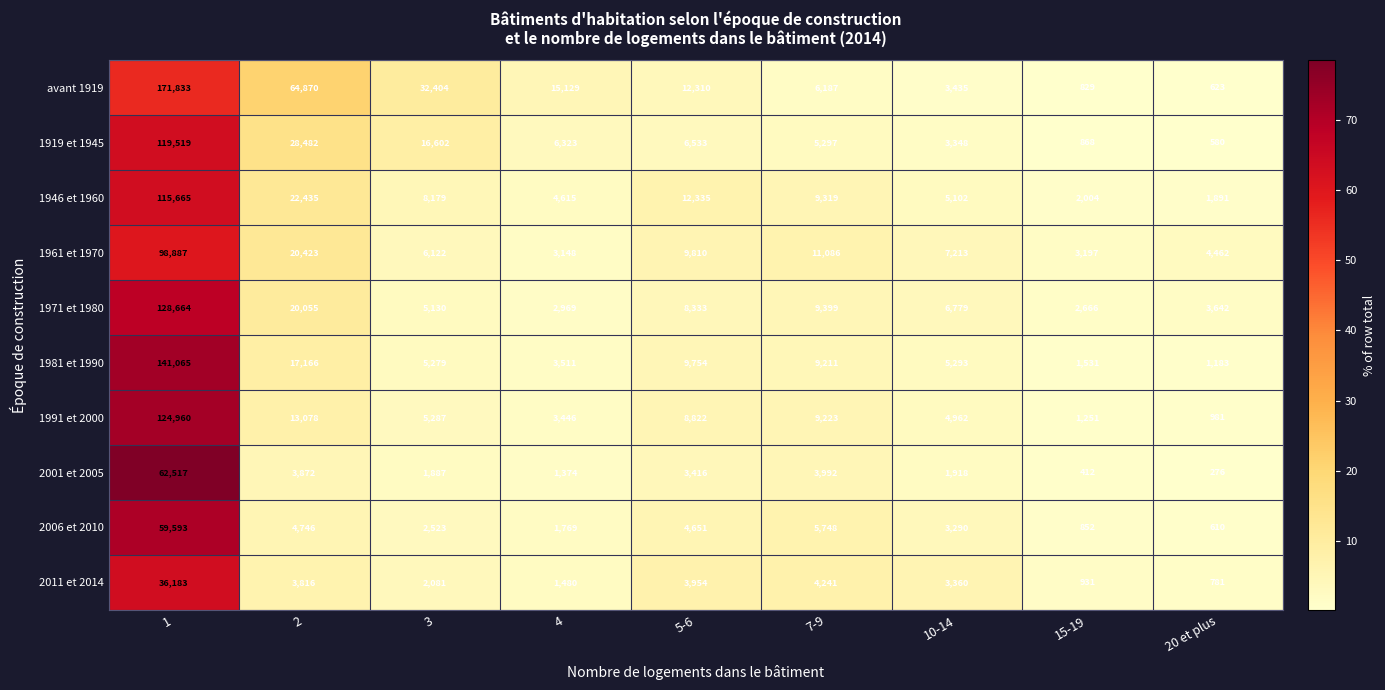

At which label is 2001 et 2005 closest to 31396?

7-9